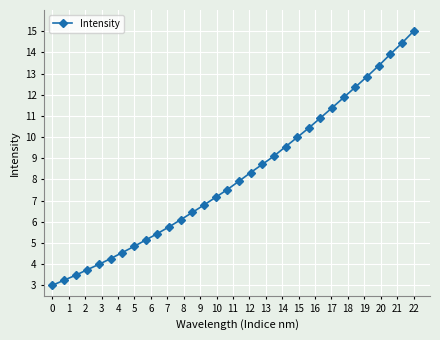

What is the sum of all values?

261.5